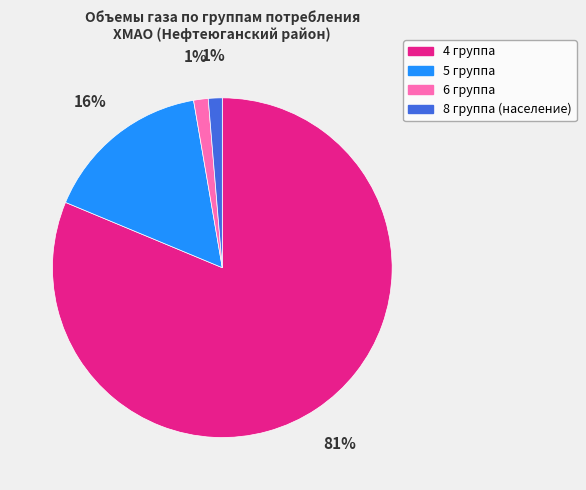

Which has a higher value, 6 группа or 5 группа?

5 группа